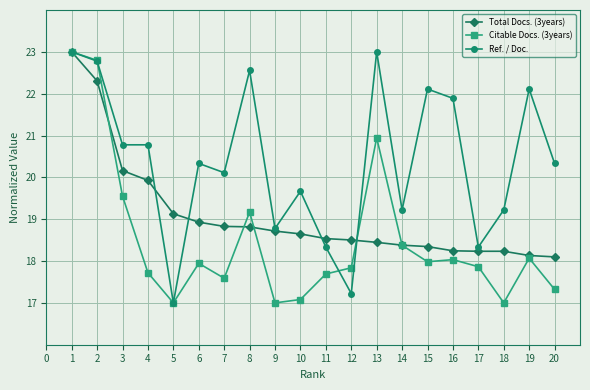

List the series in order of their overall mean, lowest first.

Citable Docs. (3years), Total Docs. (3years), Ref. / Doc.